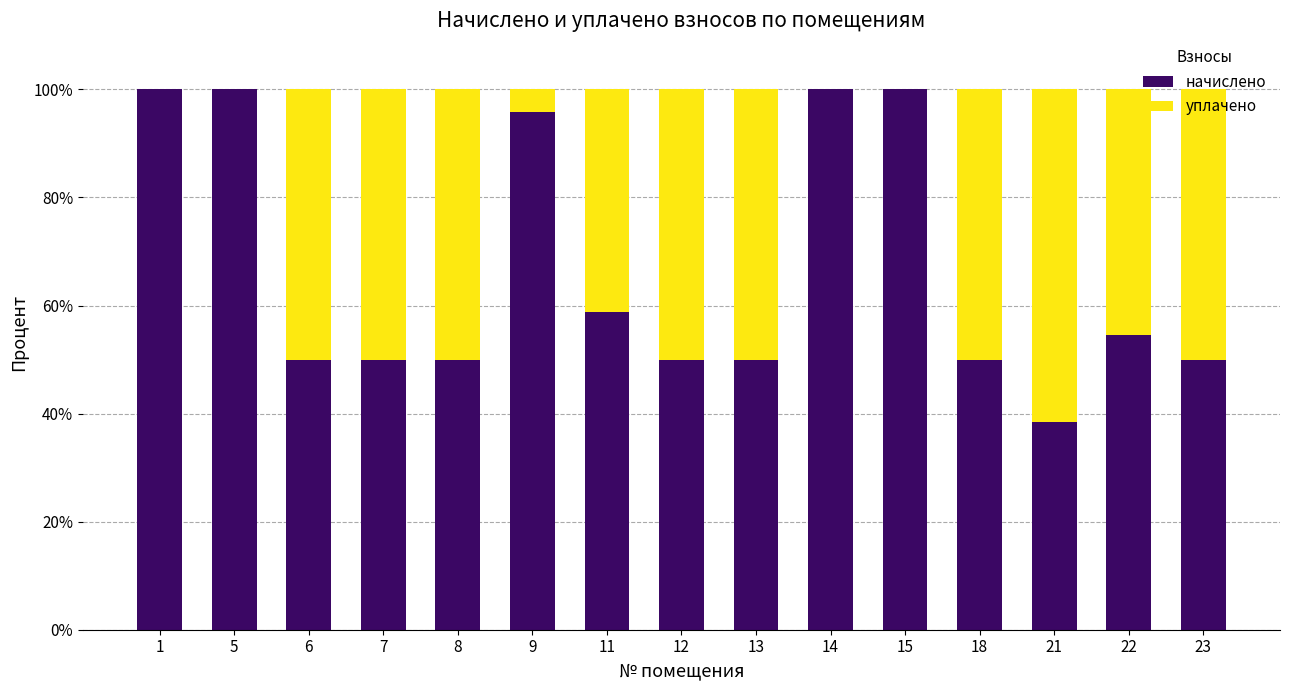

What is the sum of all начислено values?

997.5